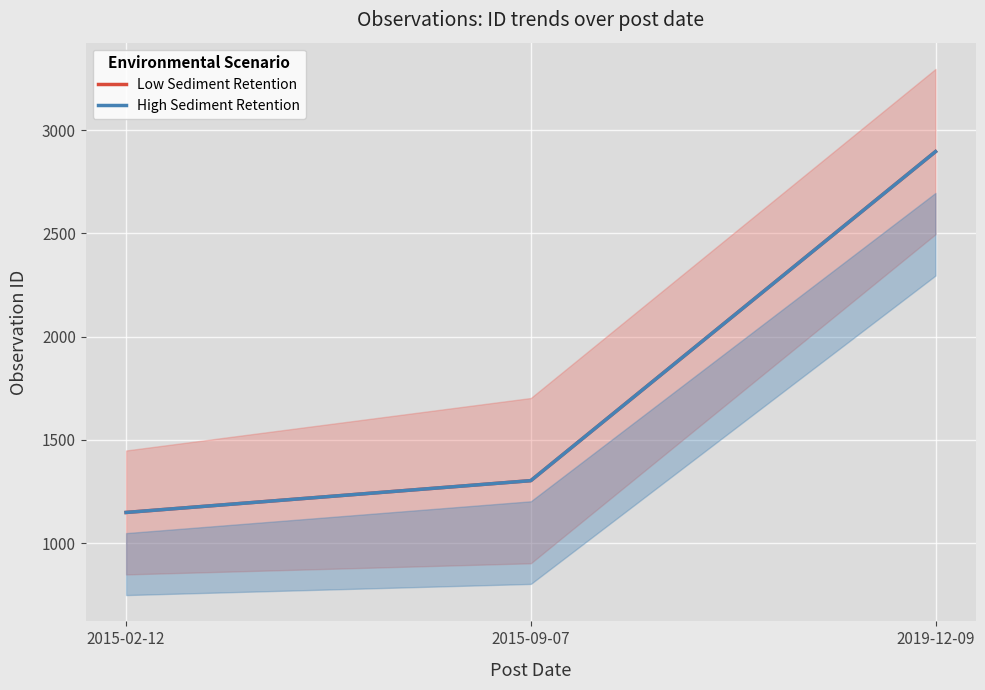

What is the minimum value for Low Sediment Retention?

1149